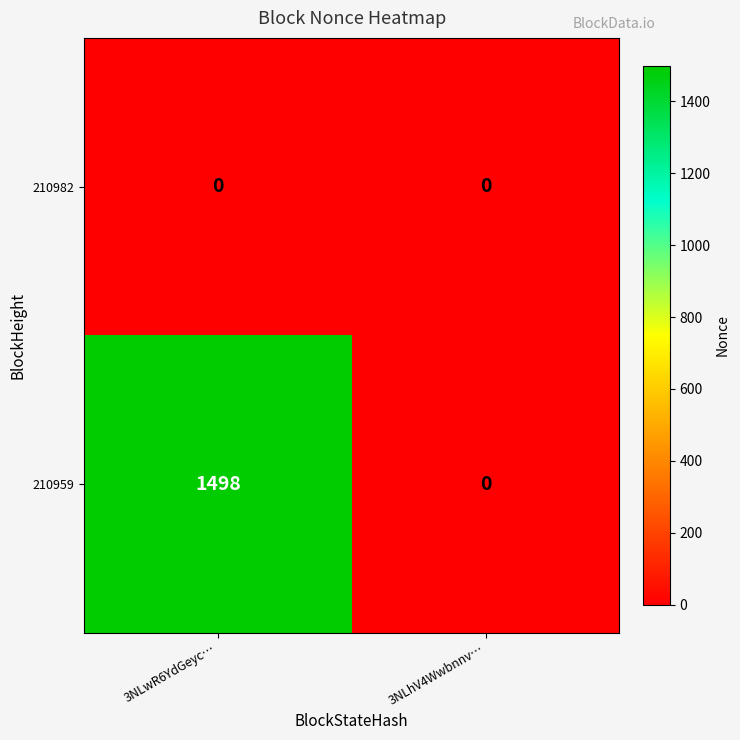

What is the sum of the 210959 values at 3NLwR6YdGeyc… and 3NLhV4Wwbnnv…?

1498